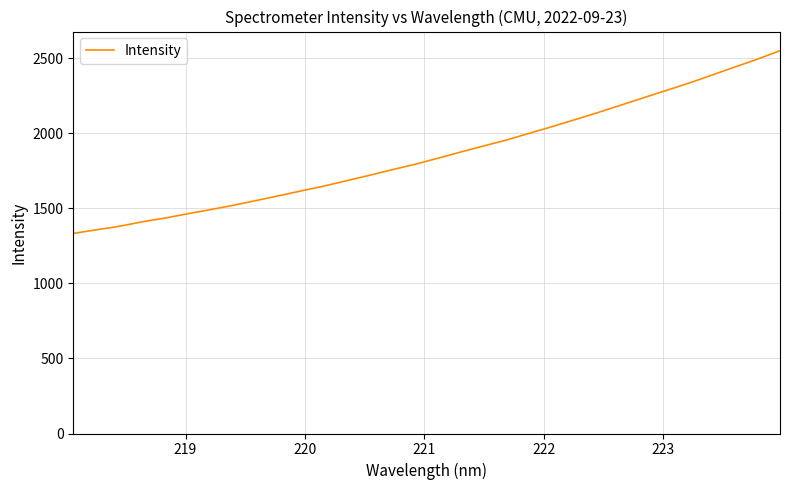

What is the difference between the maximum and minimum values?

1218.0